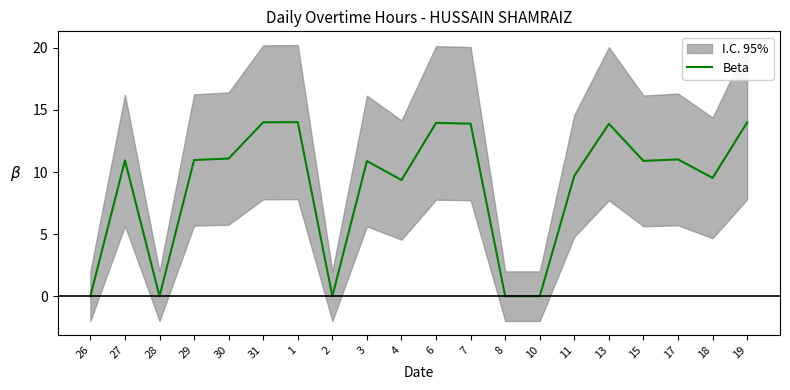

Does the chart have visible grid lines?

No